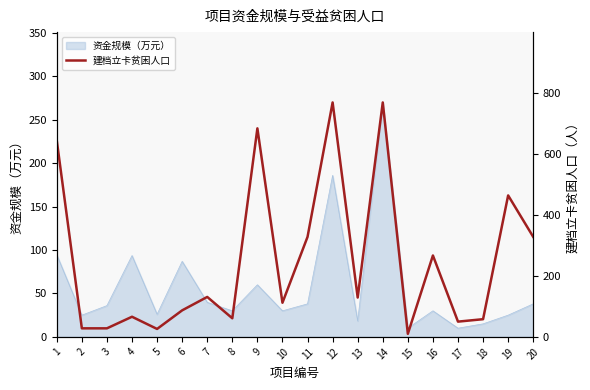

Where is the first local minimum?

5